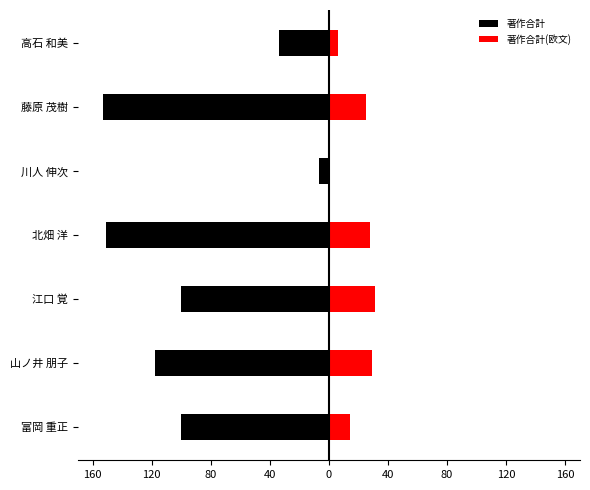

Is the value of 著作合計(欧文) at 北畑 洋 greater than the value of 著作合計 at 高石 和美?

Yes